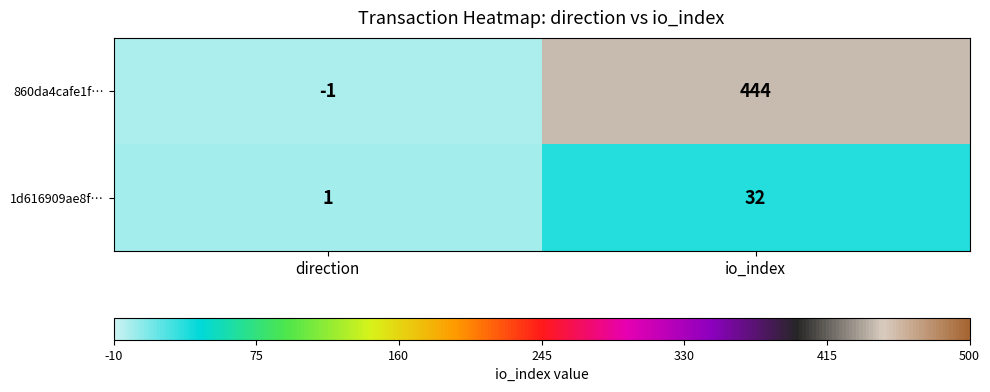

Is the value of 1d616909ae8f… at direction greater than the value of 860da4cafe1f… at direction?

Yes